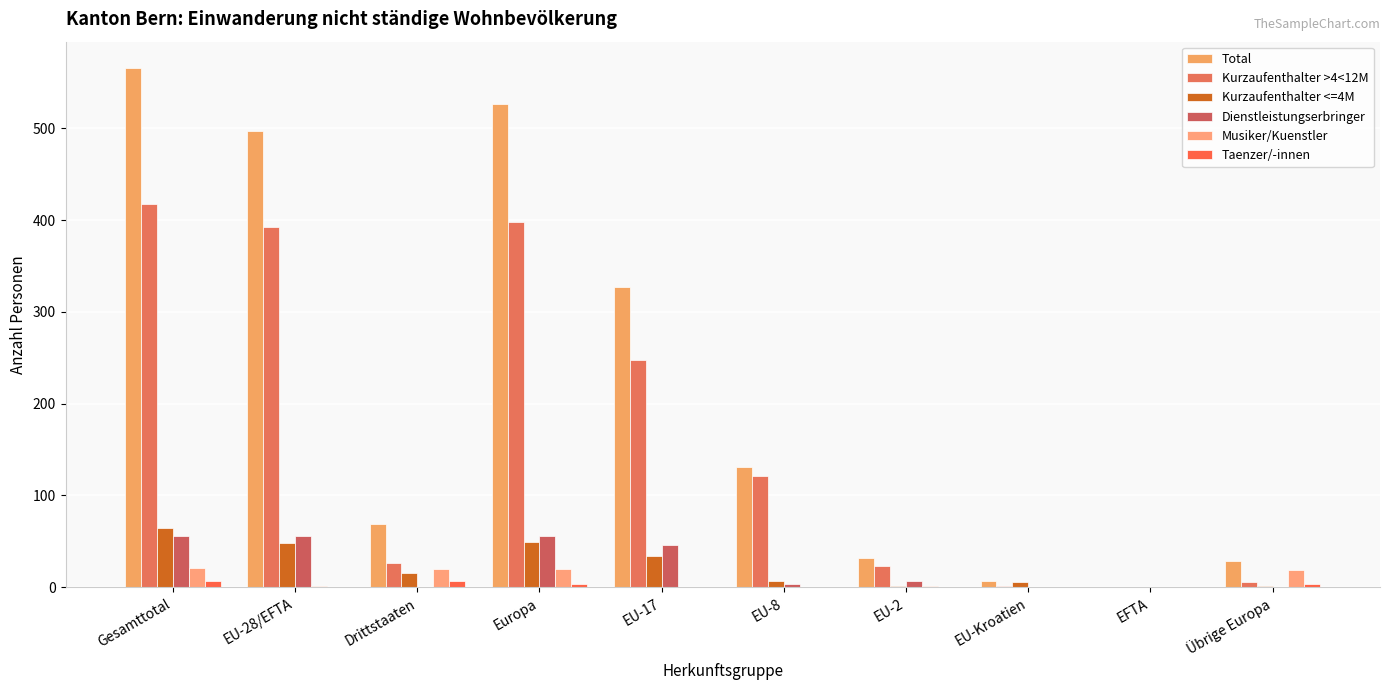

What are all the series names shown in the legend?

Total, Kurzaufenthalter >4<12M, Kurzaufenthalter <=4M, Dienstleistungserbringer, Musiker/Kuenstler, Taenzer/-innen